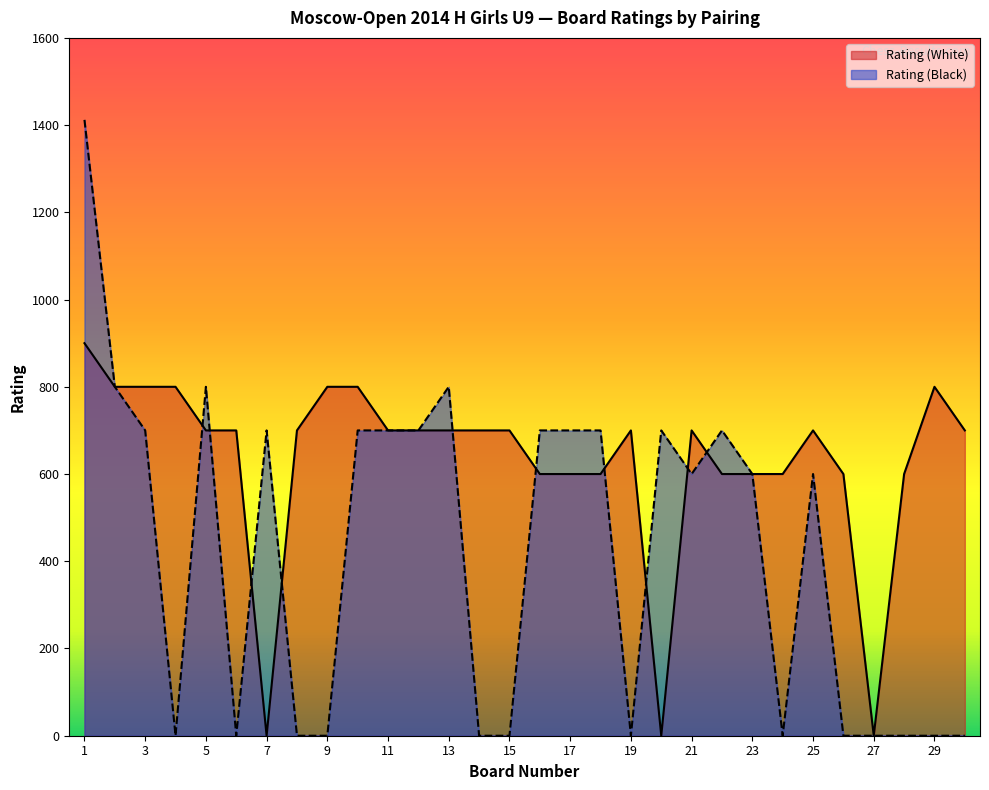

List the series in order of their overall mean, lowest first.

Rating (Black), Rating (White)